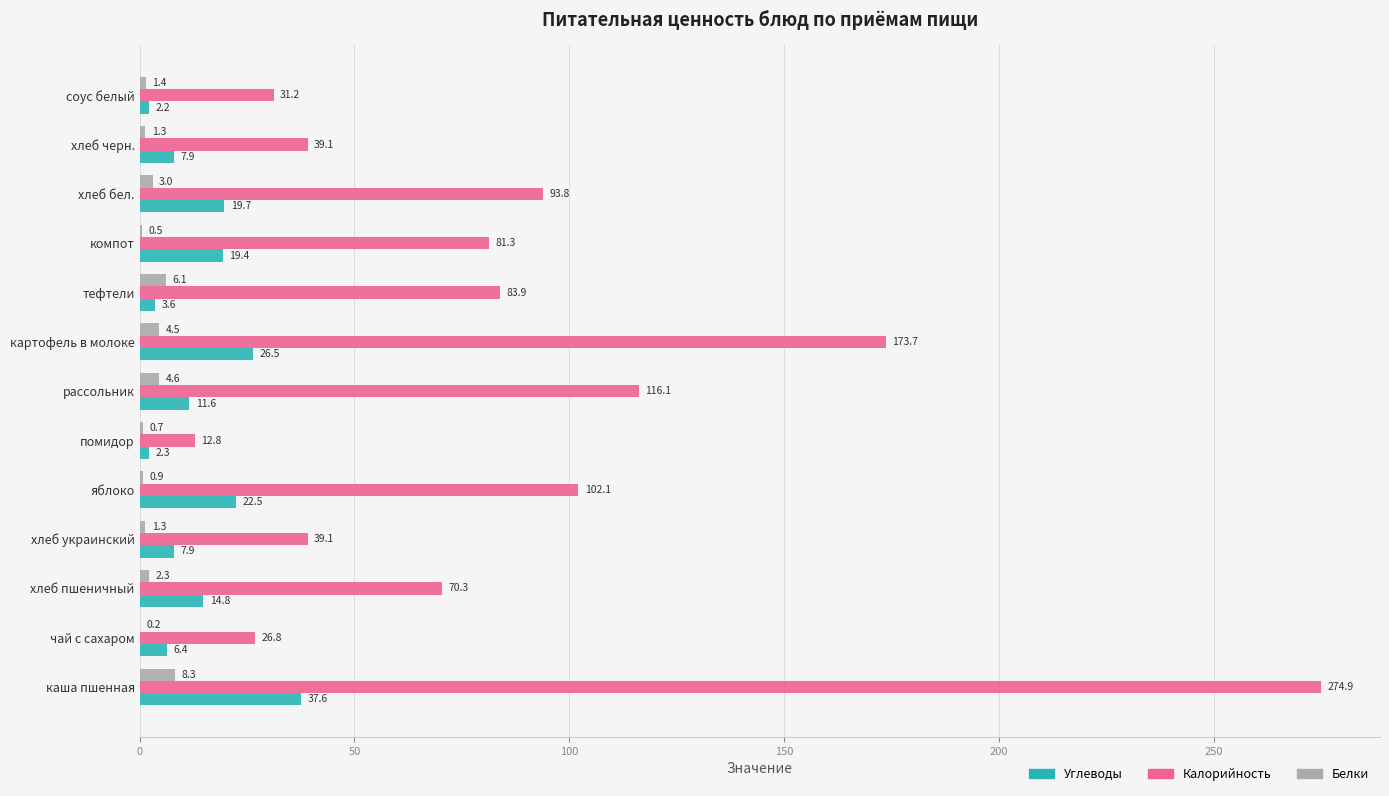

Where is Углеводы nearest to the value 19?

компот